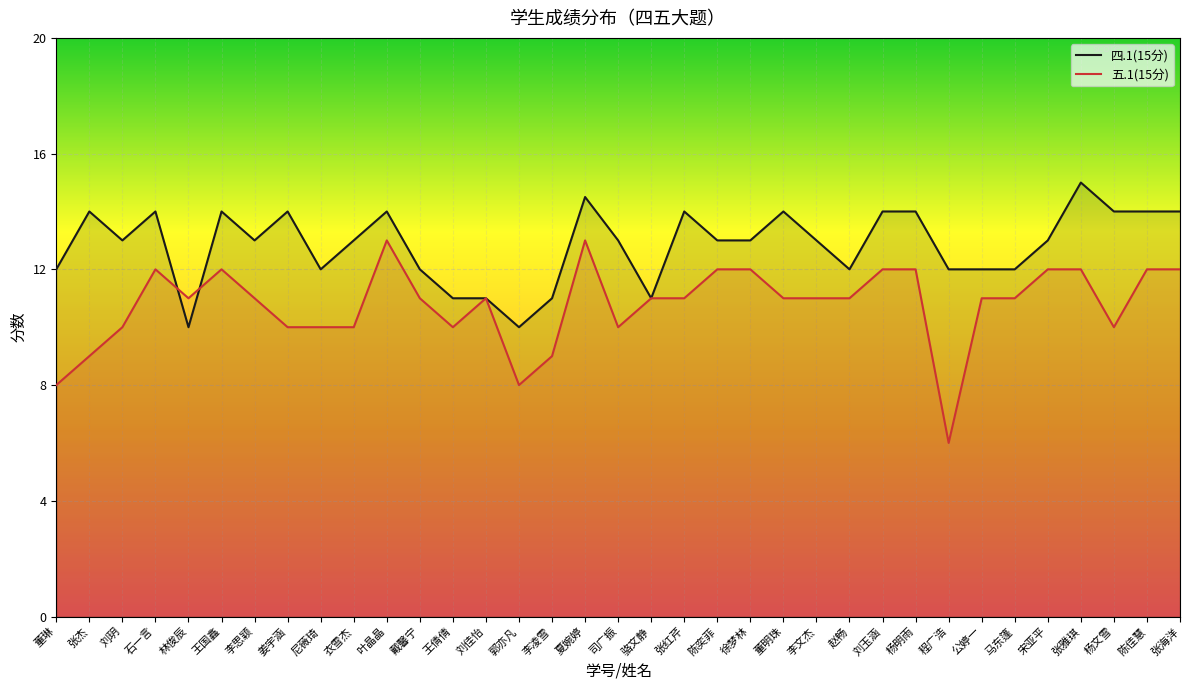

True or false: 五.1(15分) and 四.1(15分) cross at least once.

True